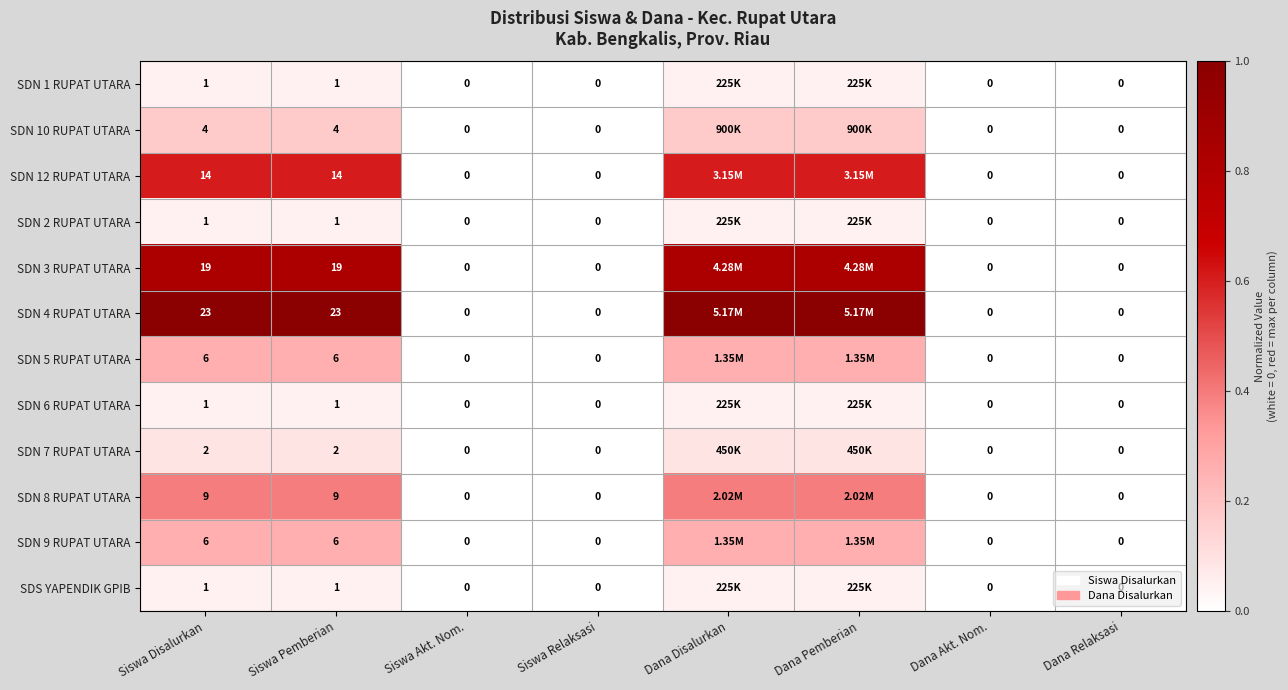

Is the value of SDS YAPENDIK GPIB at Siswa Relaksasi greater than the value of SDN 1 RUPAT UTARA at Siswa Pemberian?

No